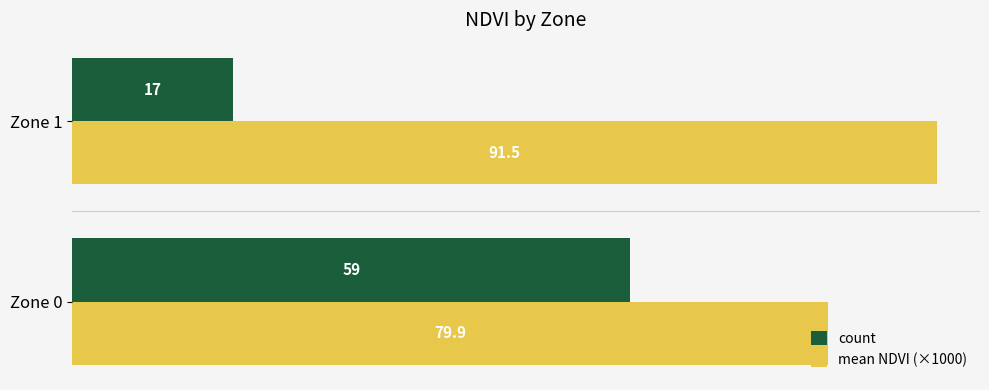

What is the average value of the count series?

38.0